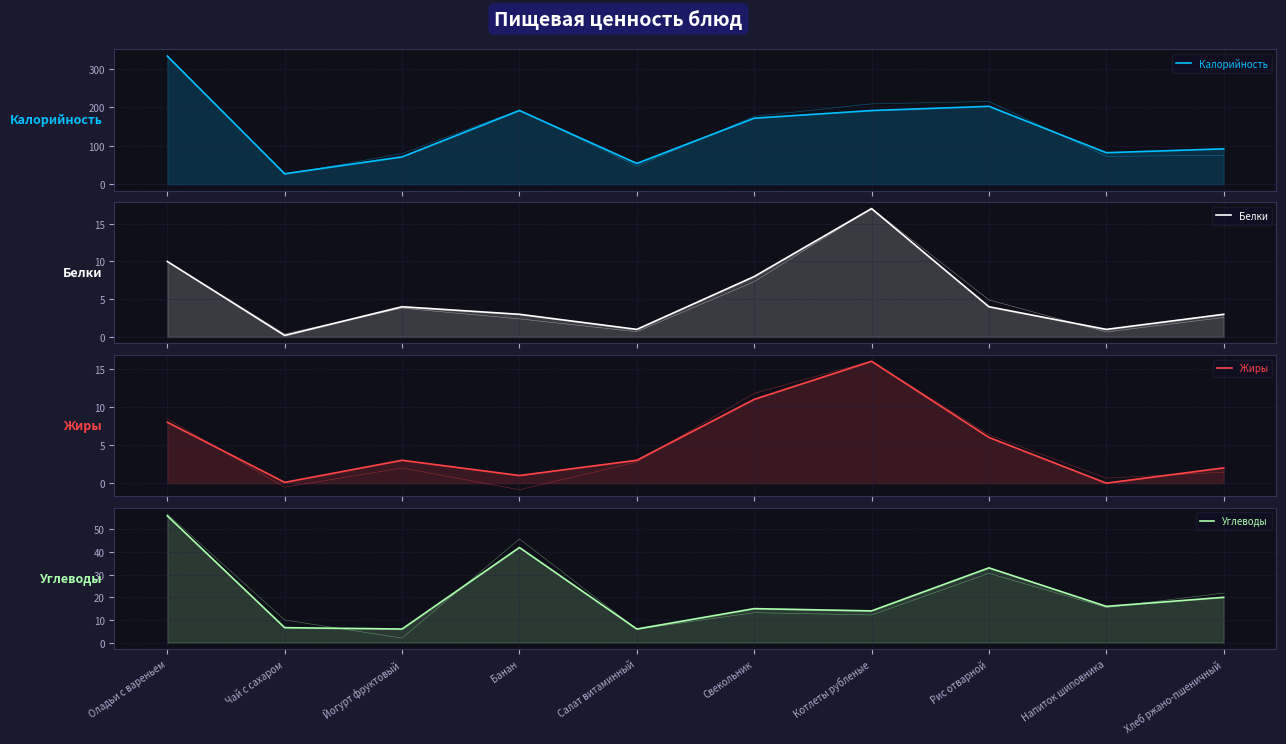

True or false: Калорийность and Жиры cross at least once.

False